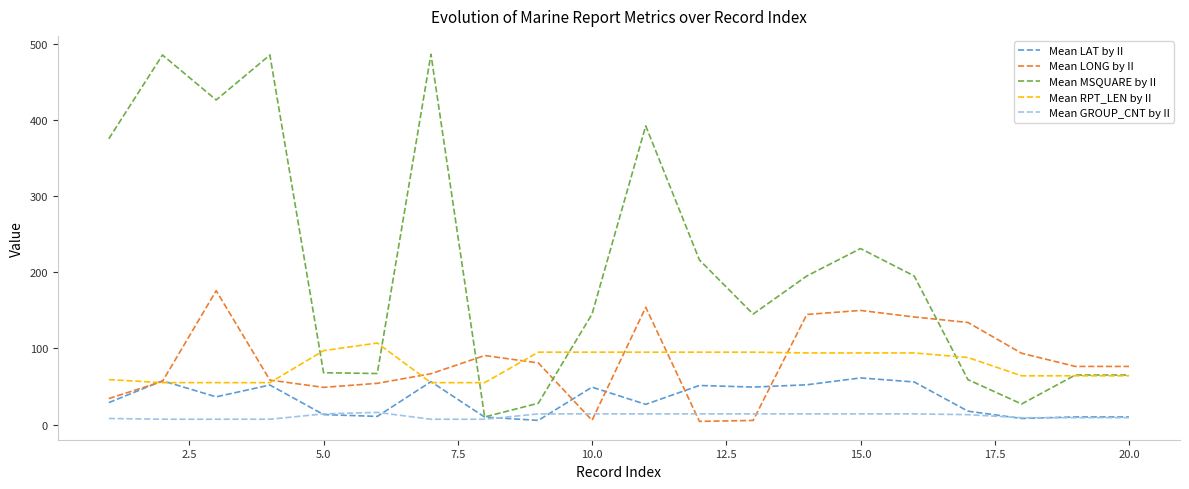

List the series in order of their peak value, highest first.

Mean MSQUARE by II, Mean LONG by II, Mean RPT_LEN by II, Mean LAT by II, Mean GROUP_CNT by II